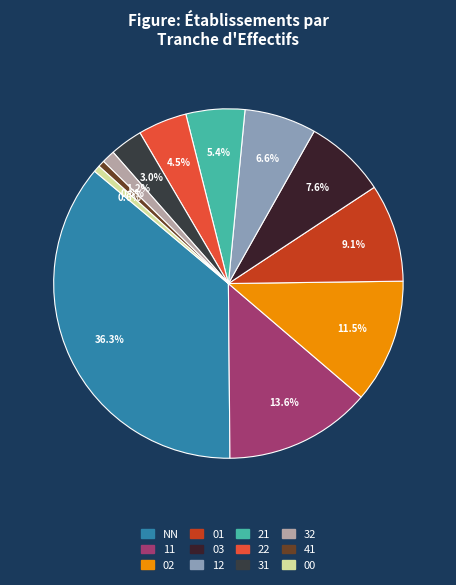

How many slices are in this pie chart?

12